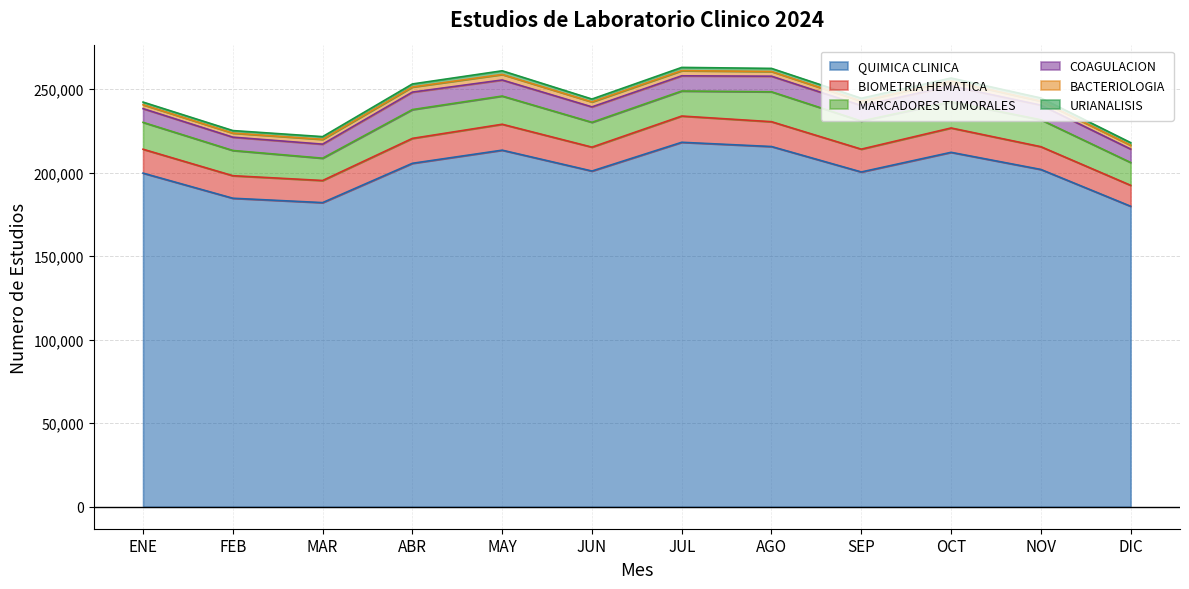

What is the average value of the COAGULACION series?

8990